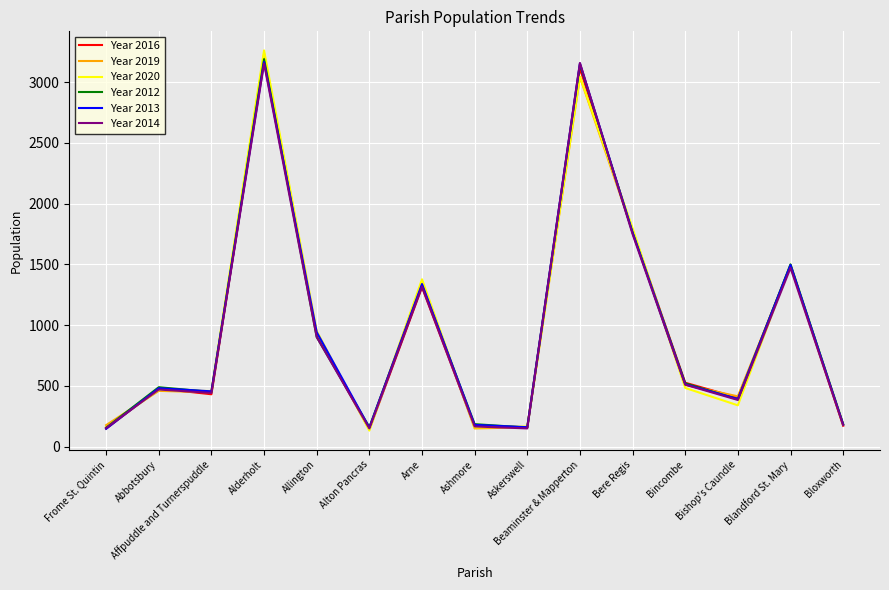

At which label is Year 2013 closest to 1657?

Bere Regis